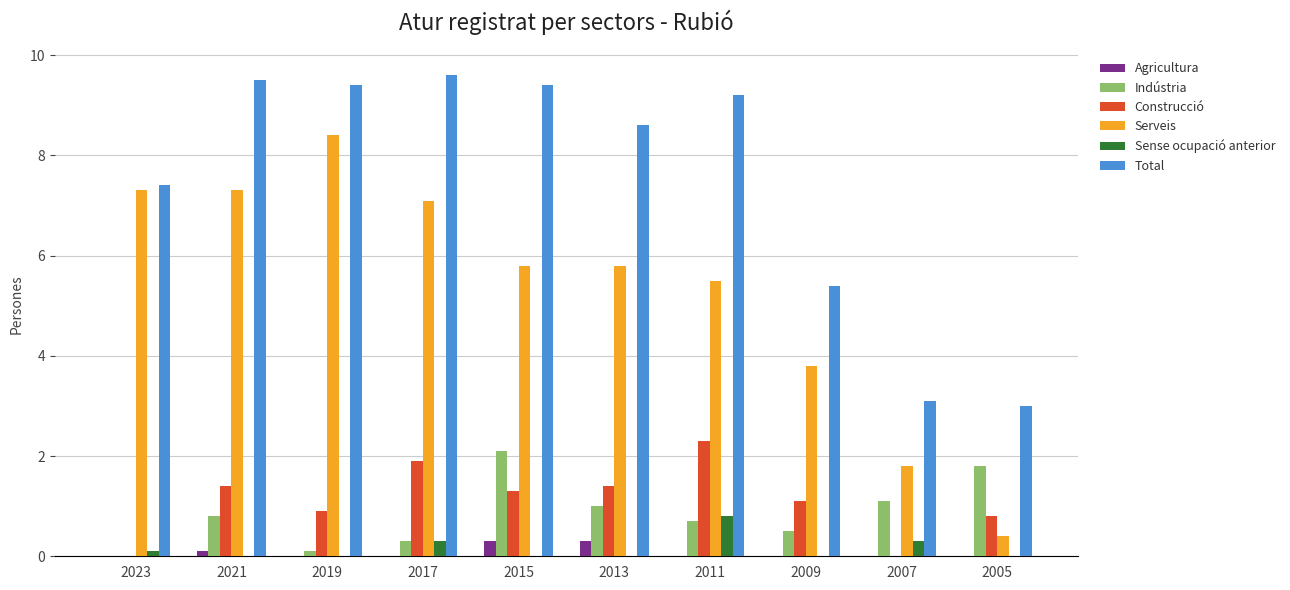

Reading right to left, what are all the values shown in this chart?

Agricultura: 0.0	0.0	0.0	0.0	0.3	0.3	0.0	0.0	0.1	0.0
Indústria: 1.8	1.1	0.5	0.7	1.0	2.1	0.3	0.1	0.8	0.0
Construcció: 0.8	0.0	1.1	2.3	1.4	1.3	1.9	0.9	1.4	0.0
Serveis: 0.4	1.8	3.8	5.5	5.8	5.8	7.1	8.4	7.3	7.3
Sense ocupació anterior: 0.0	0.3	0.0	0.8	0.0	0.0	0.3	0.0	0.0	0.1
Total: 3.0	3.1	5.4	9.2	8.6	9.4	9.6	9.4	9.5	7.4